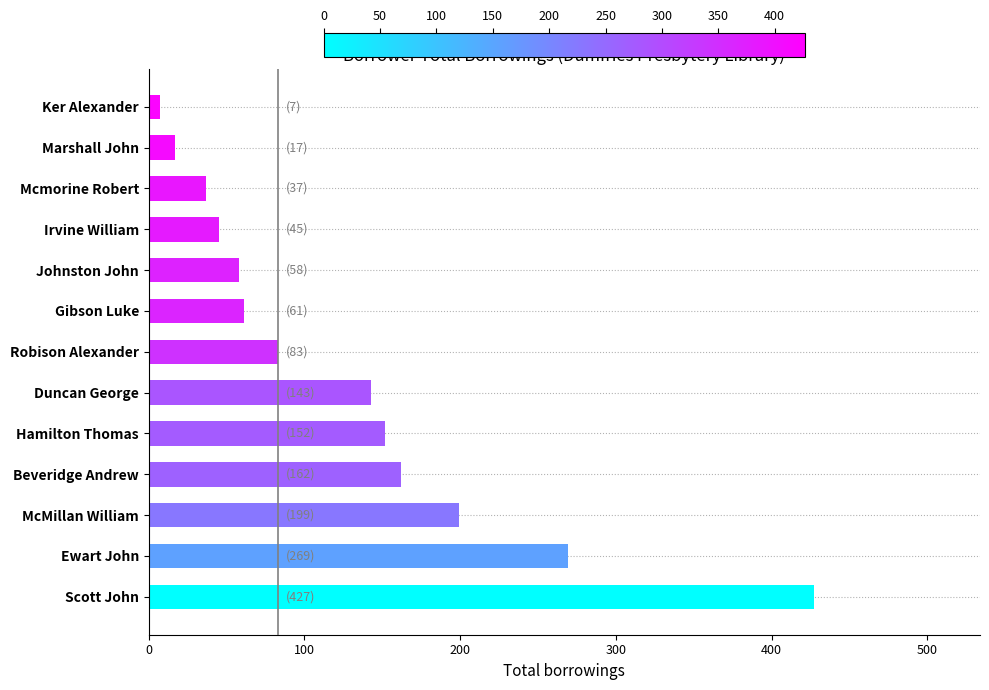

What is the ratio of the value at Mcmorine Robert to the value at Robison Alexander?

0.4